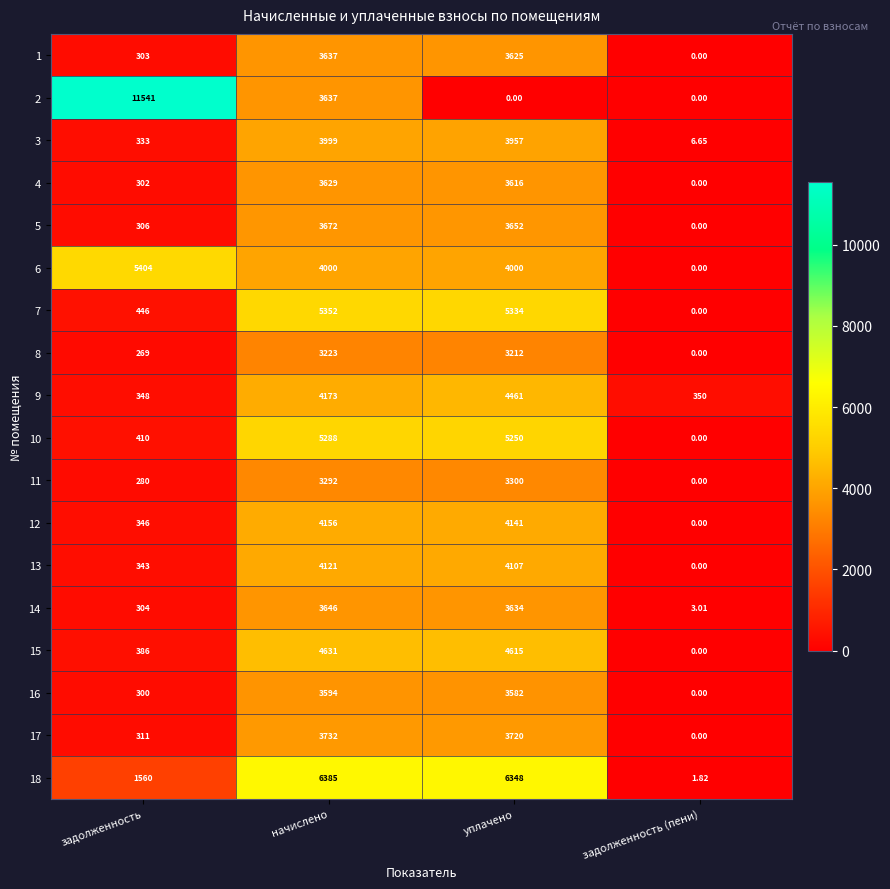

At which label is 4 closest to 1814?

задолженность